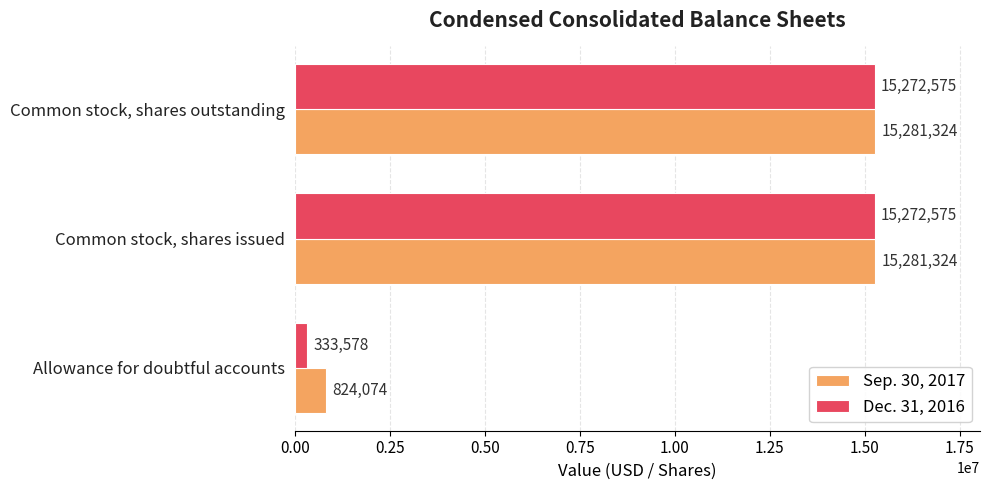

What is the spread (max minus min) of values at Allowance for doubtful accounts?

490496